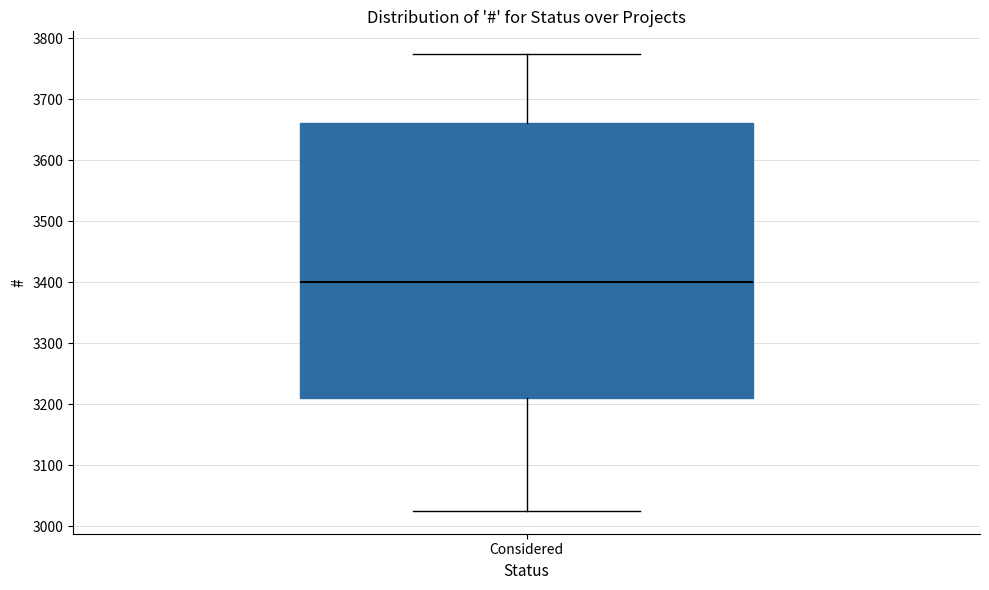

Read this box plot against the y-axis: the position of the median line, the range covered by the box, and the ends of both whiskers. The values are not printed on the chart, so give them approximately, as read against the axis.

median 3400, box 3210 to 3660, whiskers 3030 to 3770